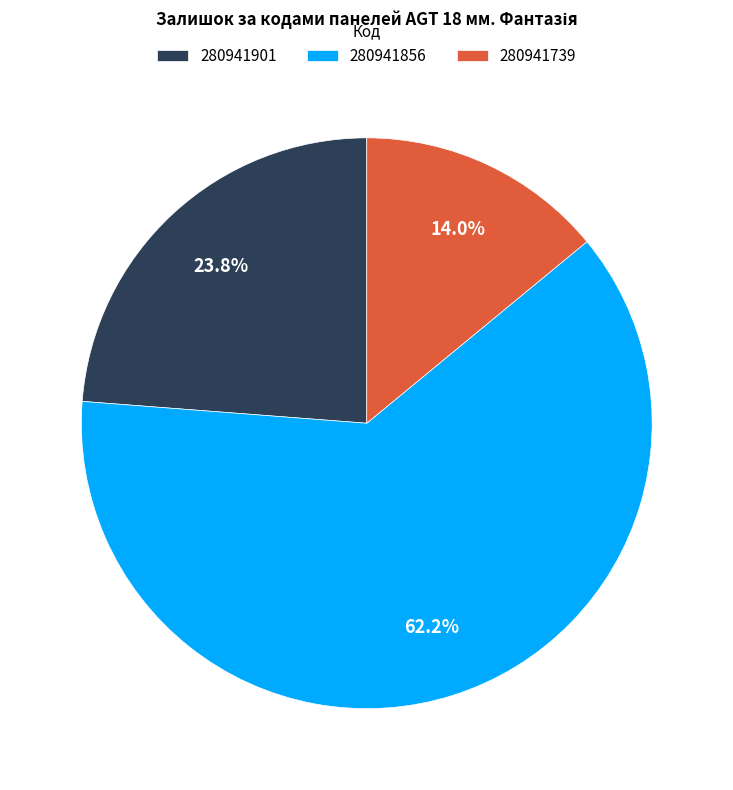

To the nearest percent, what is the combined percentage of 280941901 and 280941856?

86%